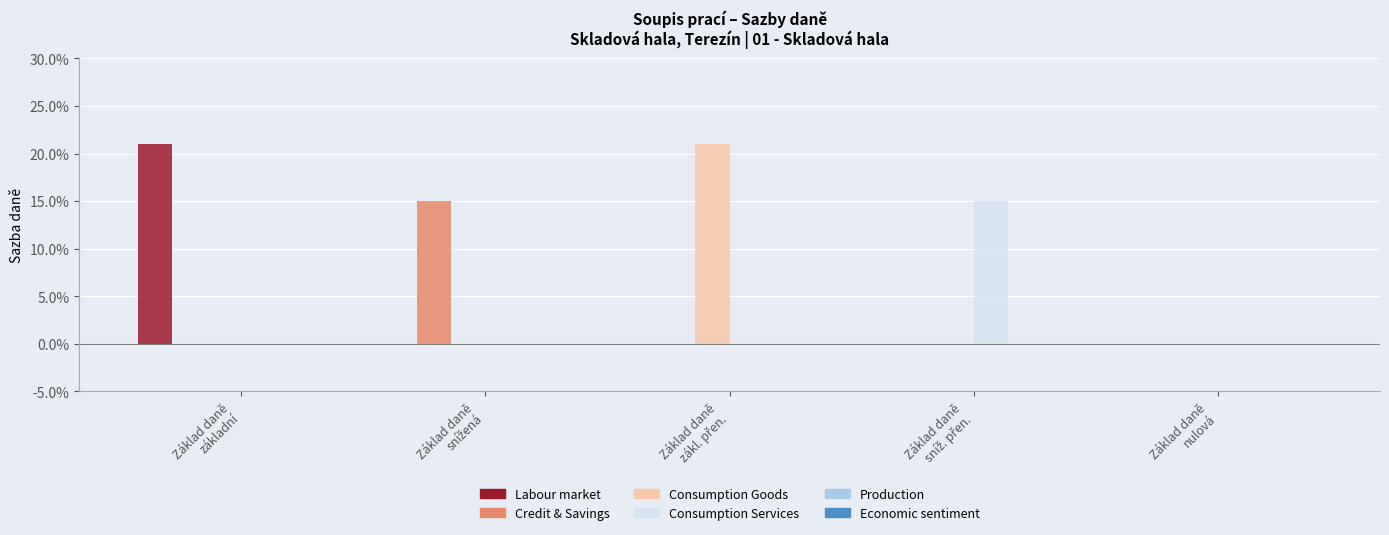

How many bars are there in each group?

6